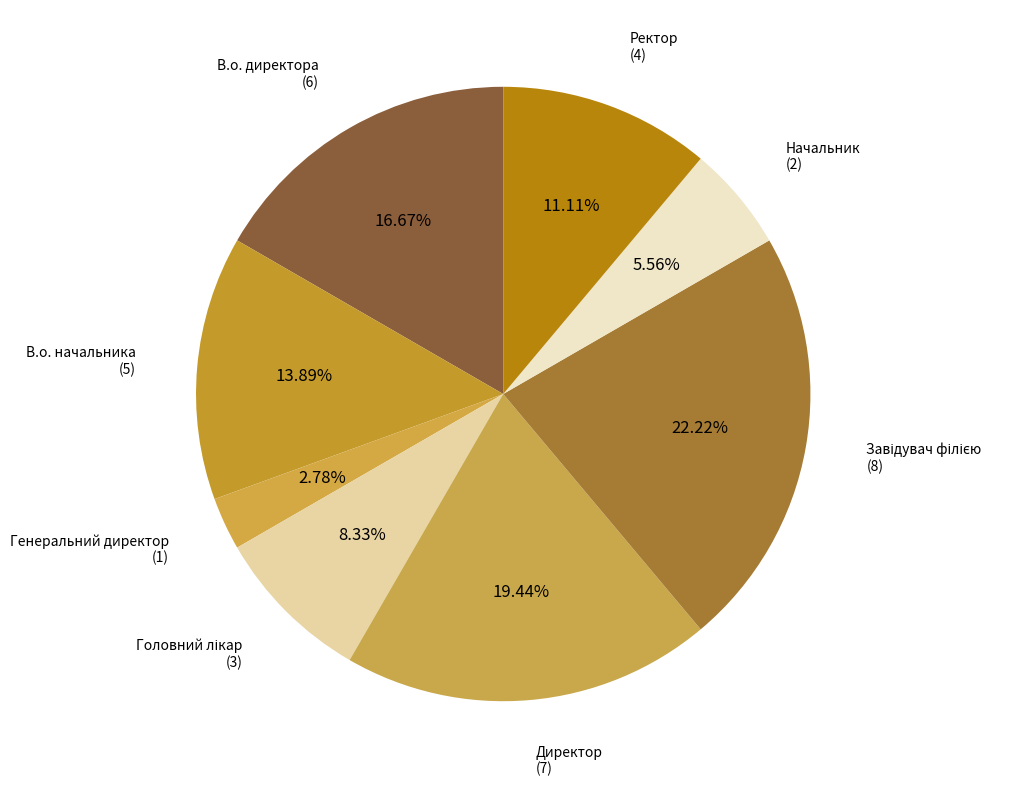

The Ректор slice represents 25% of the pie. True or false?

False